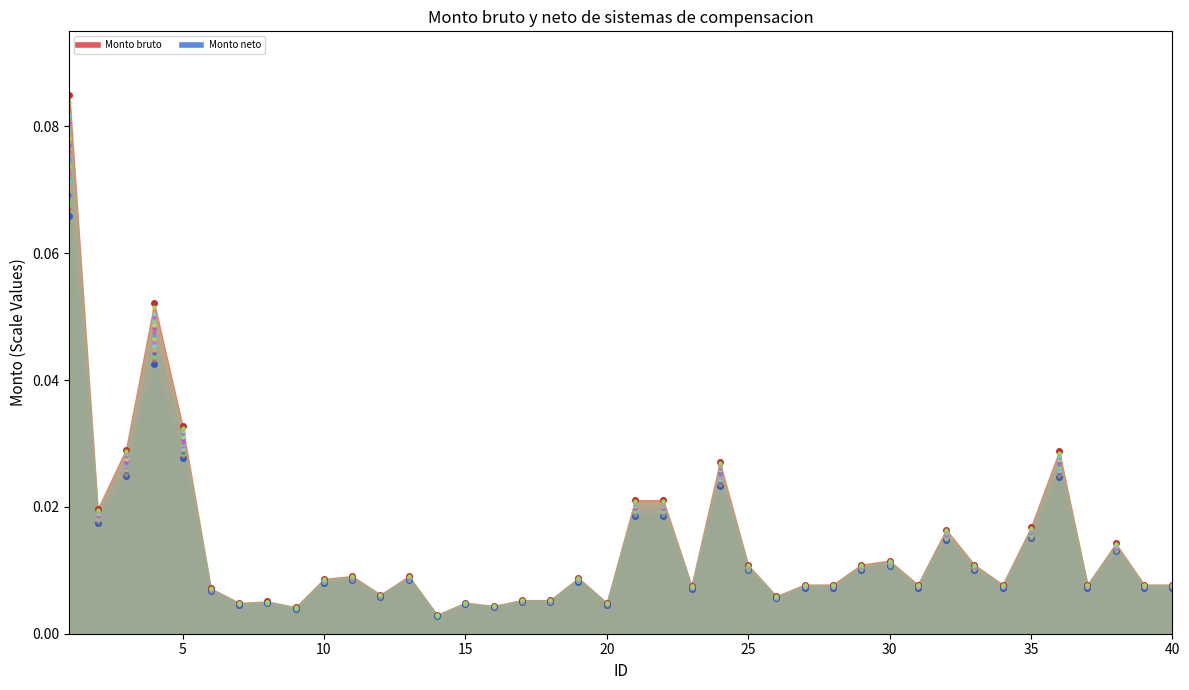

At 12, list the series in order from smallest to largest.

Monto neto, Monto bruto